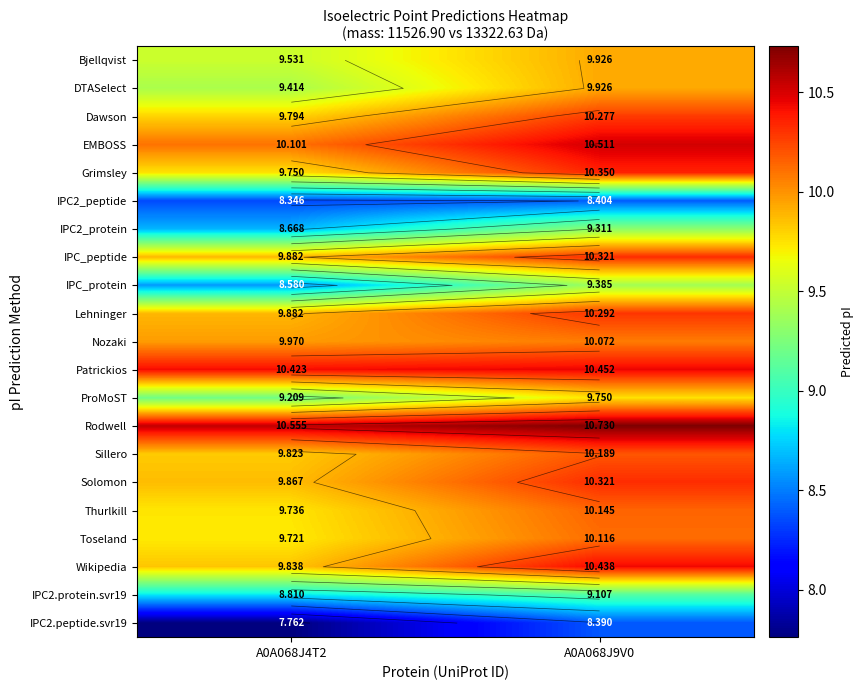

How many data points in Lehninger are less than 10?

1